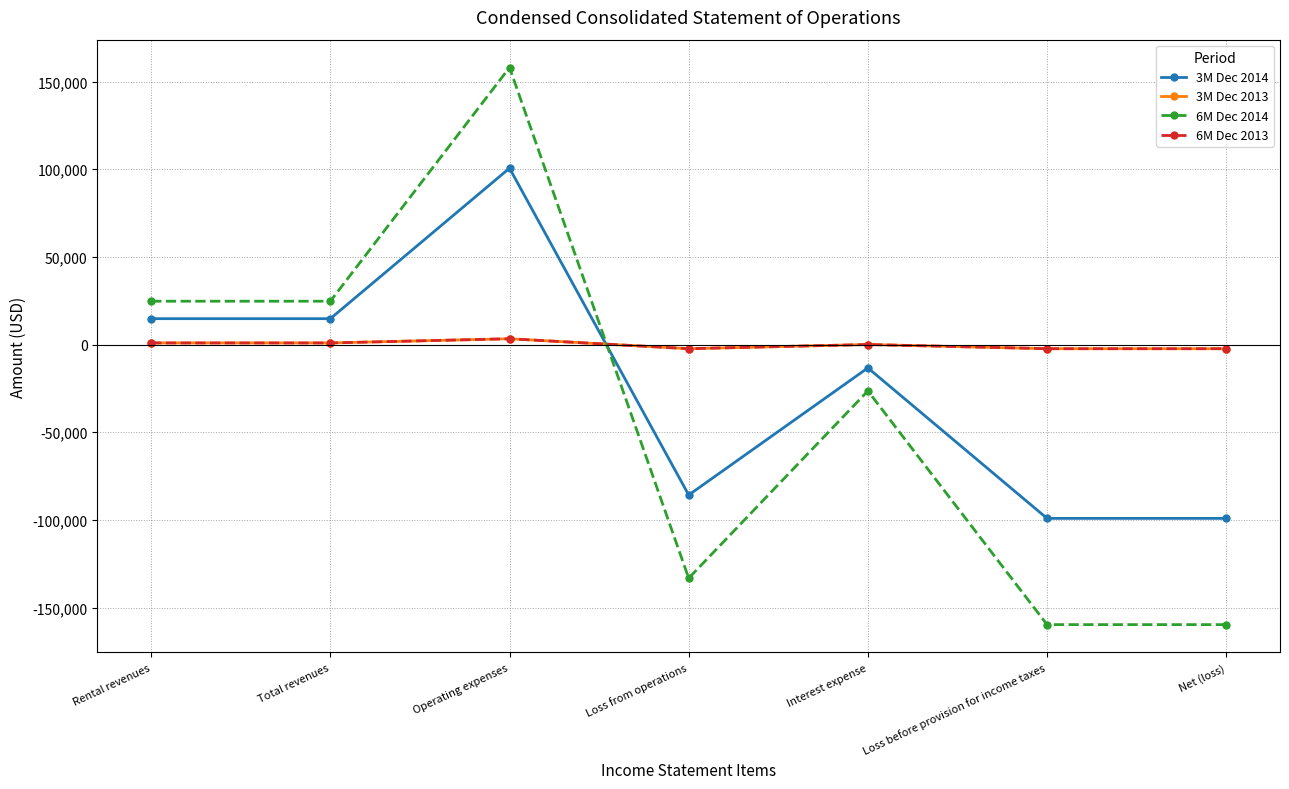

At Loss before provision for income taxes, list the series in order from largest to smallest.

3M Dec 2013, 6M Dec 2013, 3M Dec 2014, 6M Dec 2014